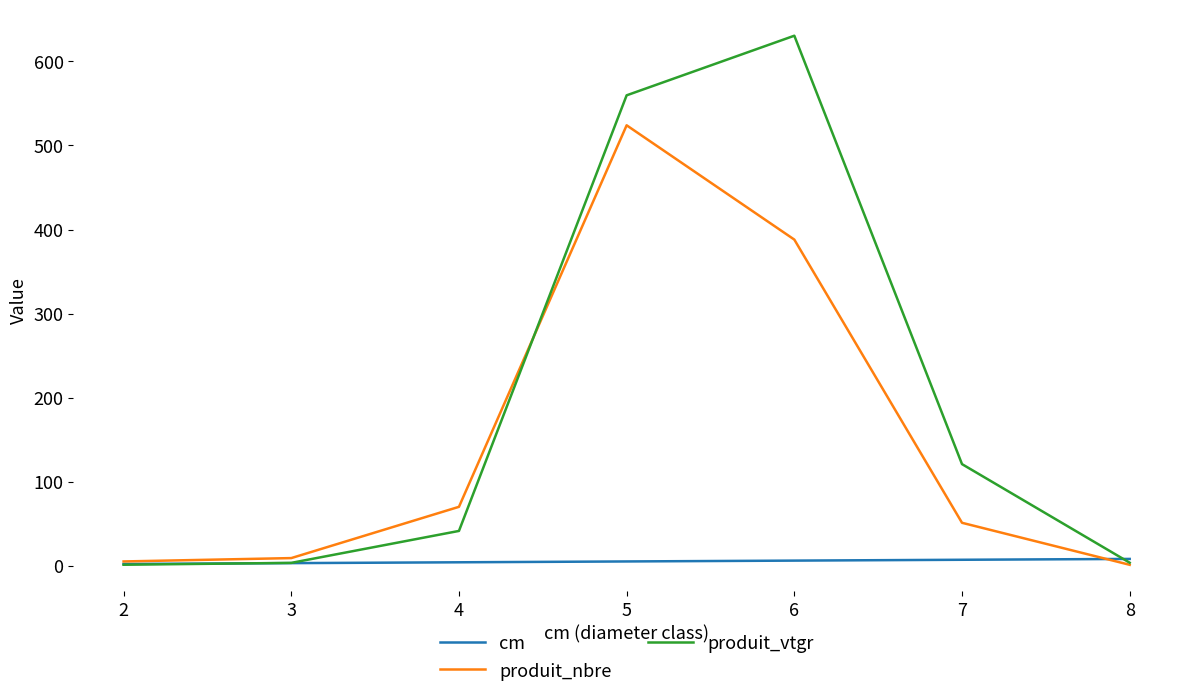

At 6, list the series in order from largest to smallest.

produit_vtgr, produit_nbre, cm